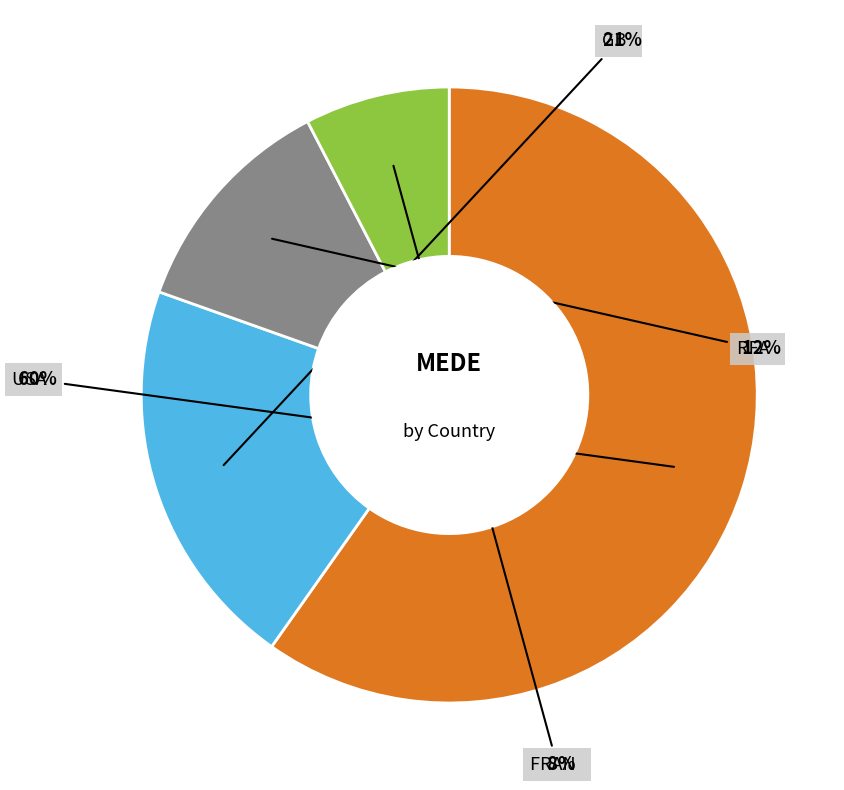

Is there a majority slice in this chart?

Yes